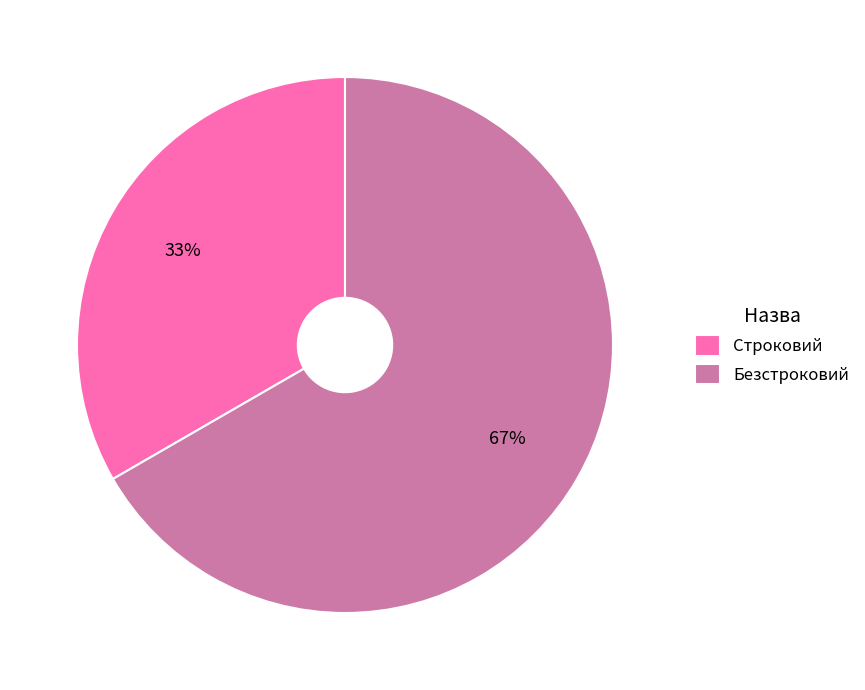

The Строковий slice represents 27% of the pie. True or false?

False